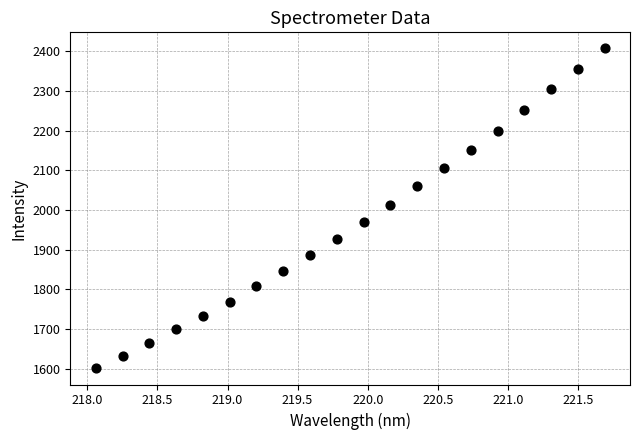

What is the range of X values (max minus min)?

3.6